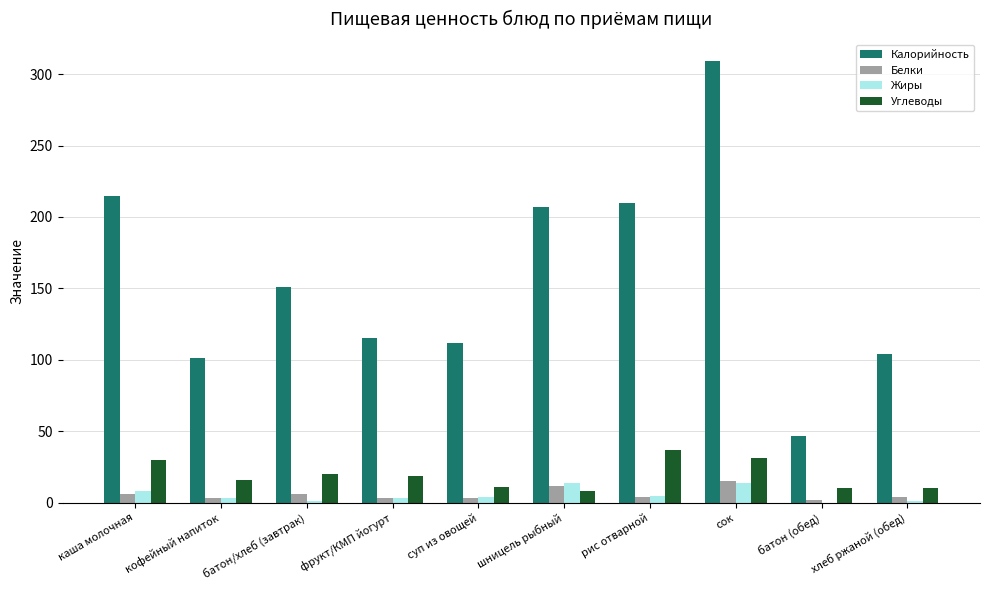

How many distinct data groups are displayed?

4